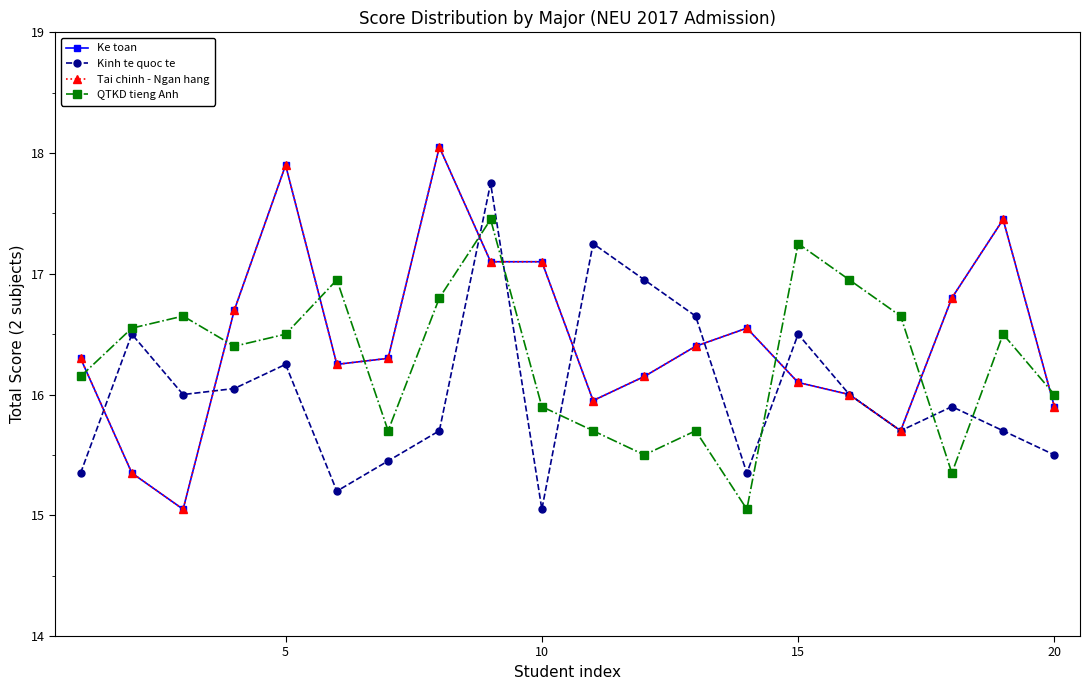

Is this an area chart (filled region under the line)?

No